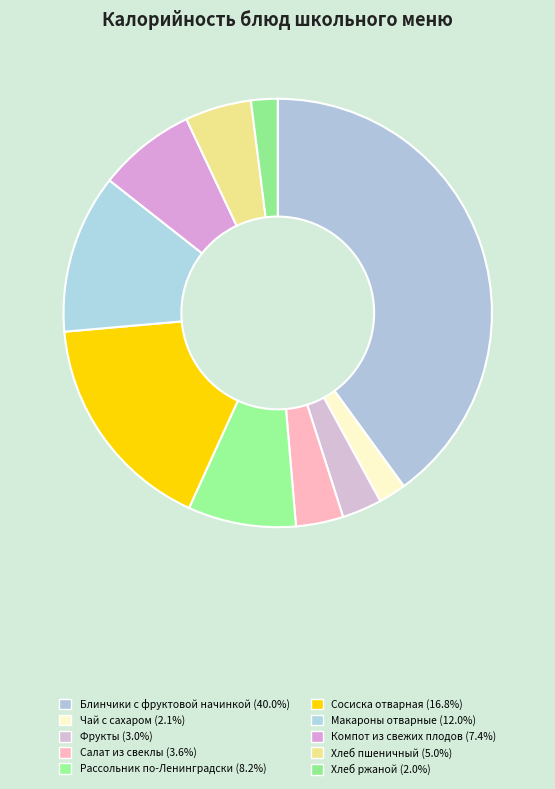

What percentage is NOT represented by Хлеб пшеничный?

95.0%